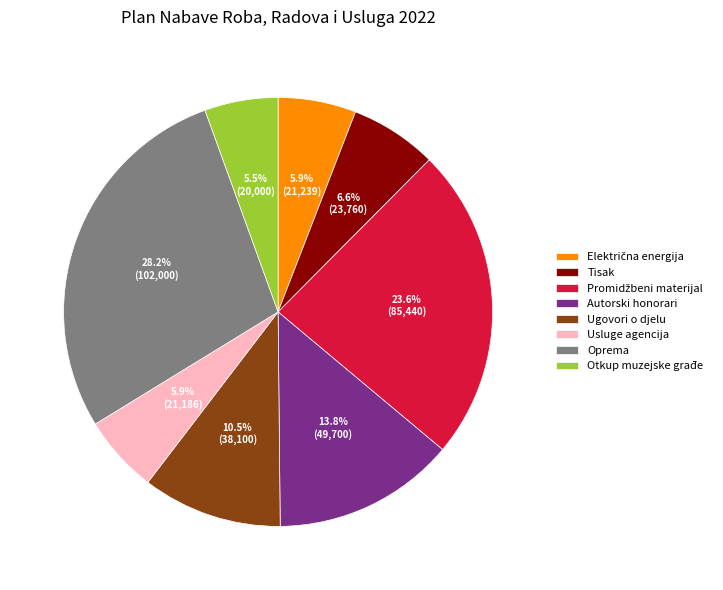

Count the number of slices in the pie.

8